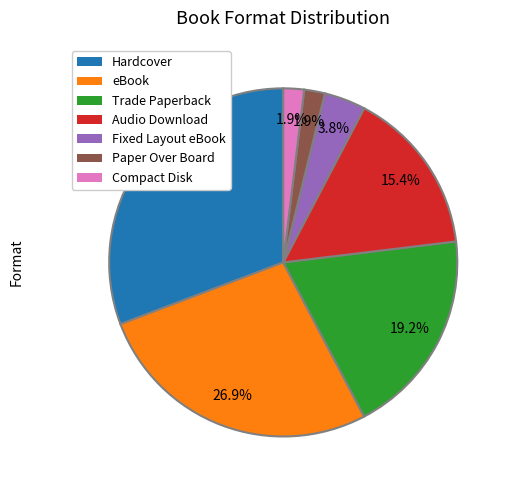

Which slice is the largest?

Hardcover